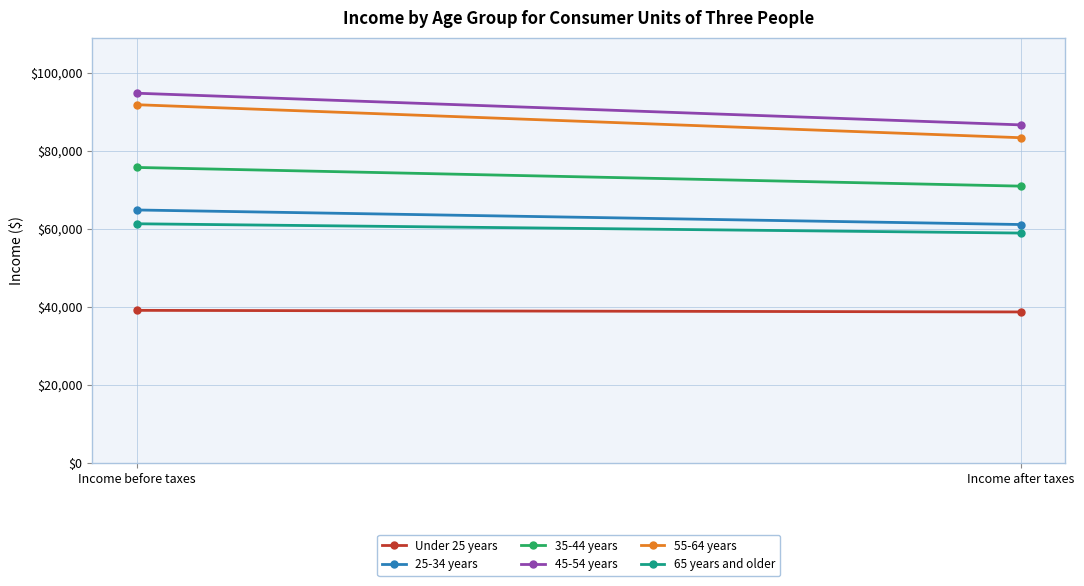

The 65 years and older series shows 58941 at Income after taxes. True or false?

True